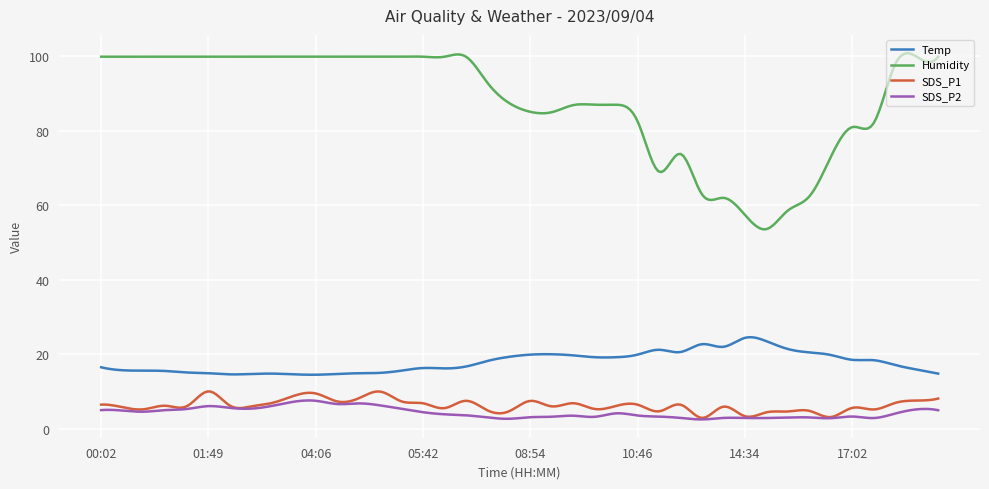

What is the average value of the SDS_P1 series?

6.3